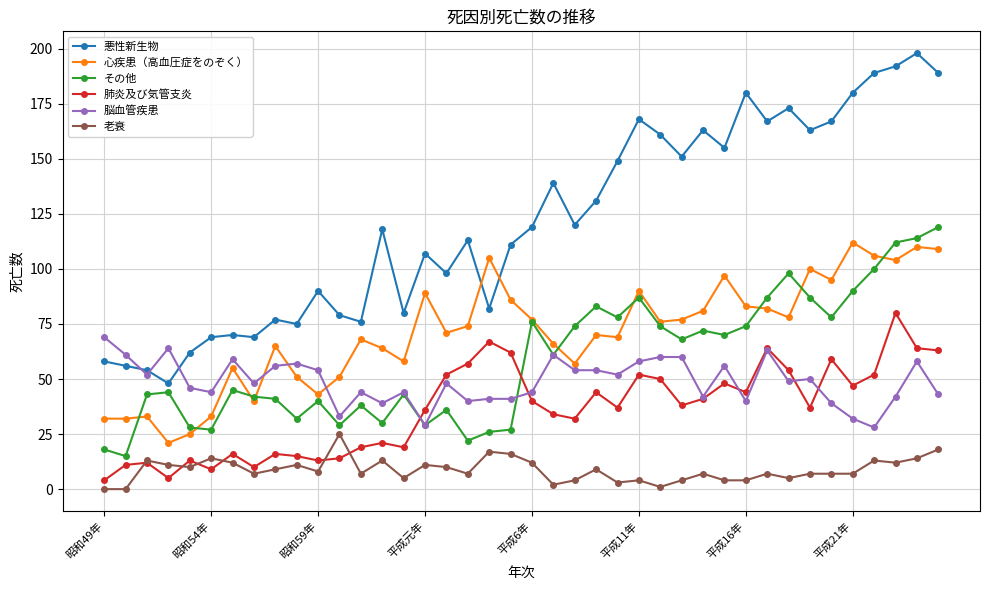

Which series has the widest spread of values?

悪性新生物